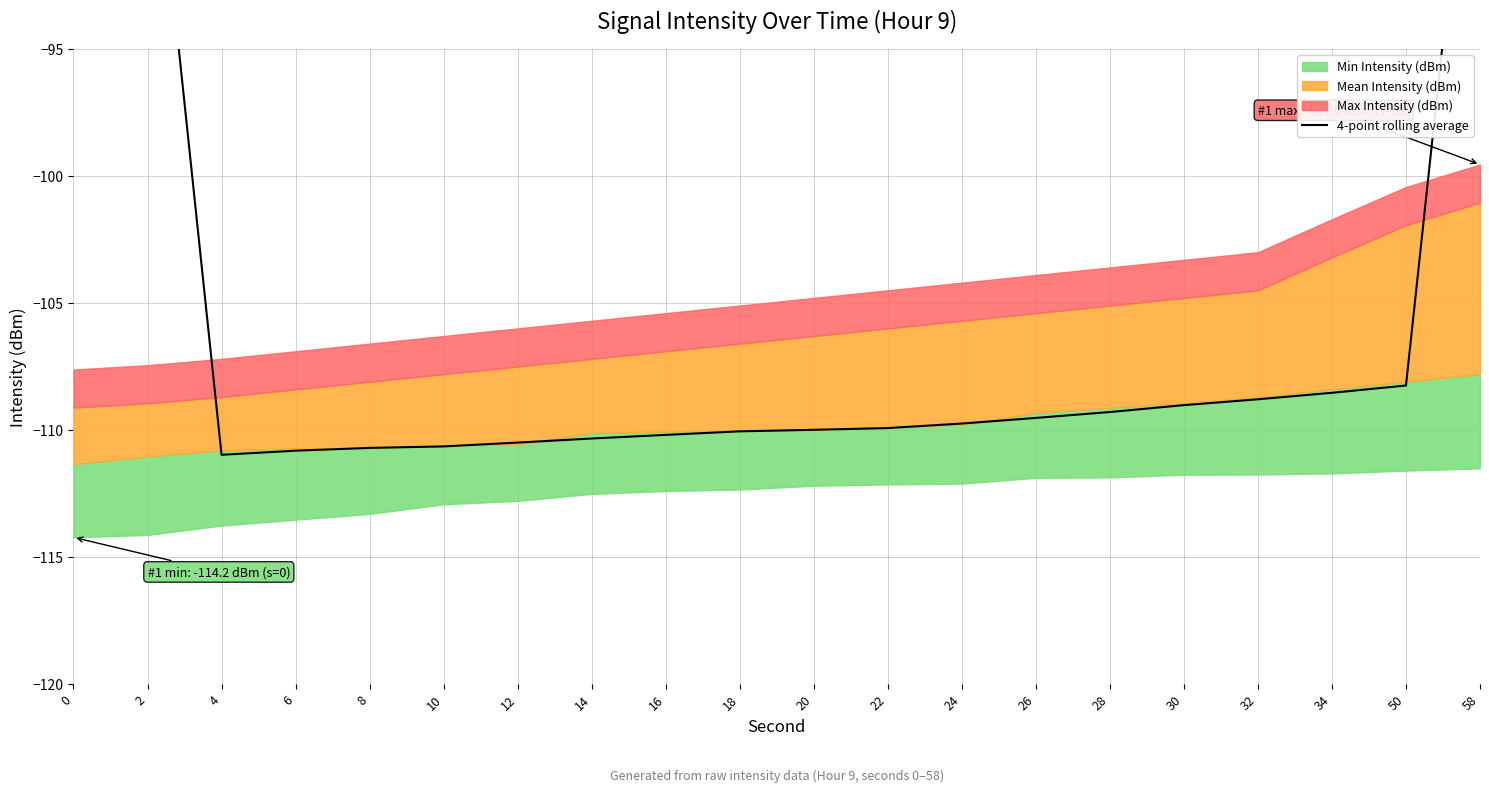

The chart shows a value of -109.3 at 28. True or false?

True